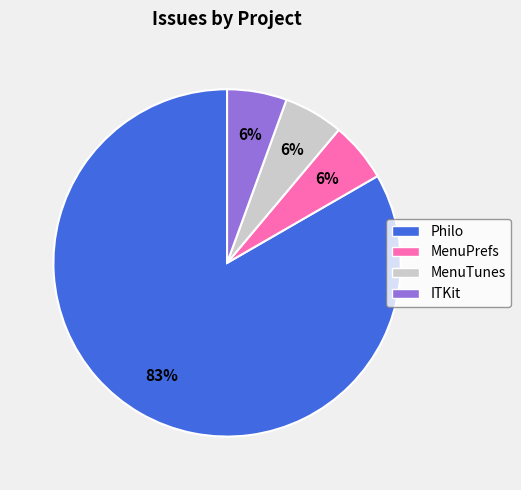

Is it true that MenuTunes is 1% of the pie?

False